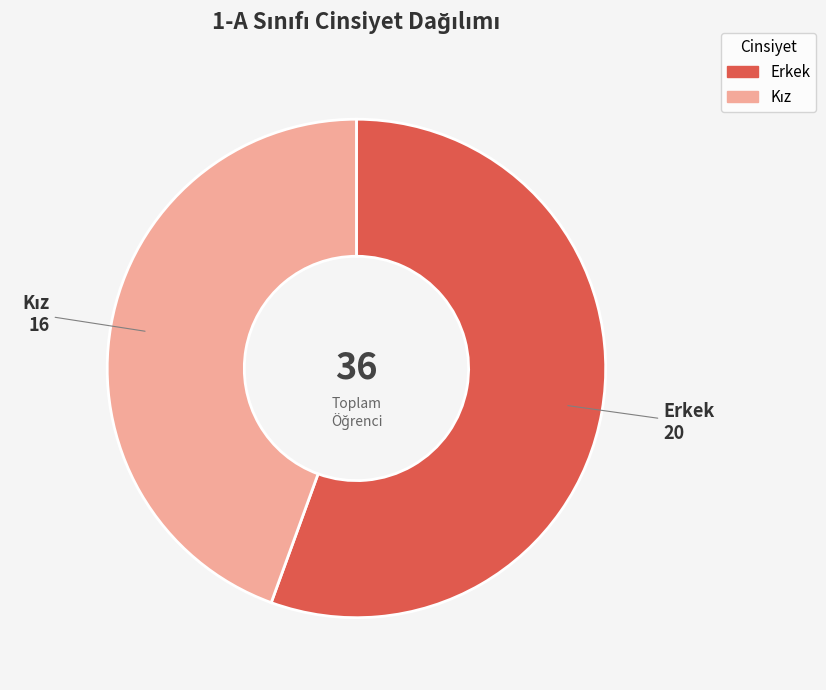

How many segments does this pie chart have?

2